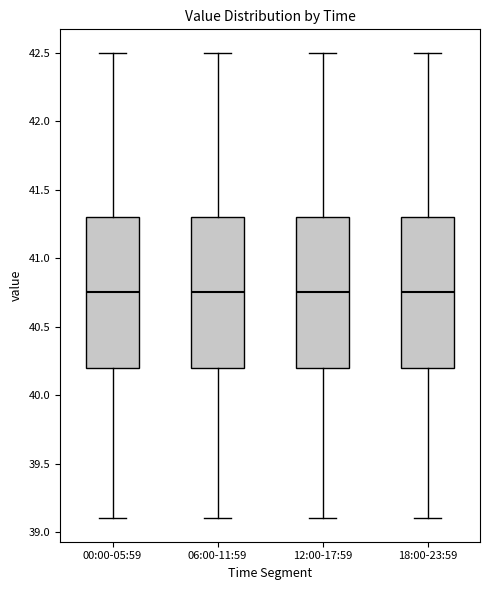

Reading left to right, transcribe this box plot: for each box, give where its median line is, the range the box spans, and where its two whiskers end, as read against the y-axis. The values are not printed on the chart, so give them approximately, as read against the axis.

00:00-05:59: median 40.75, box 40.20 to 41.30, whiskers 39.10 to 42.50
06:00-11:59: median 40.75, box 40.20 to 41.30, whiskers 39.10 to 42.50
12:00-17:59: median 40.75, box 40.20 to 41.30, whiskers 39.10 to 42.50
18:00-23:59: median 40.75, box 40.20 to 41.30, whiskers 39.10 to 42.50